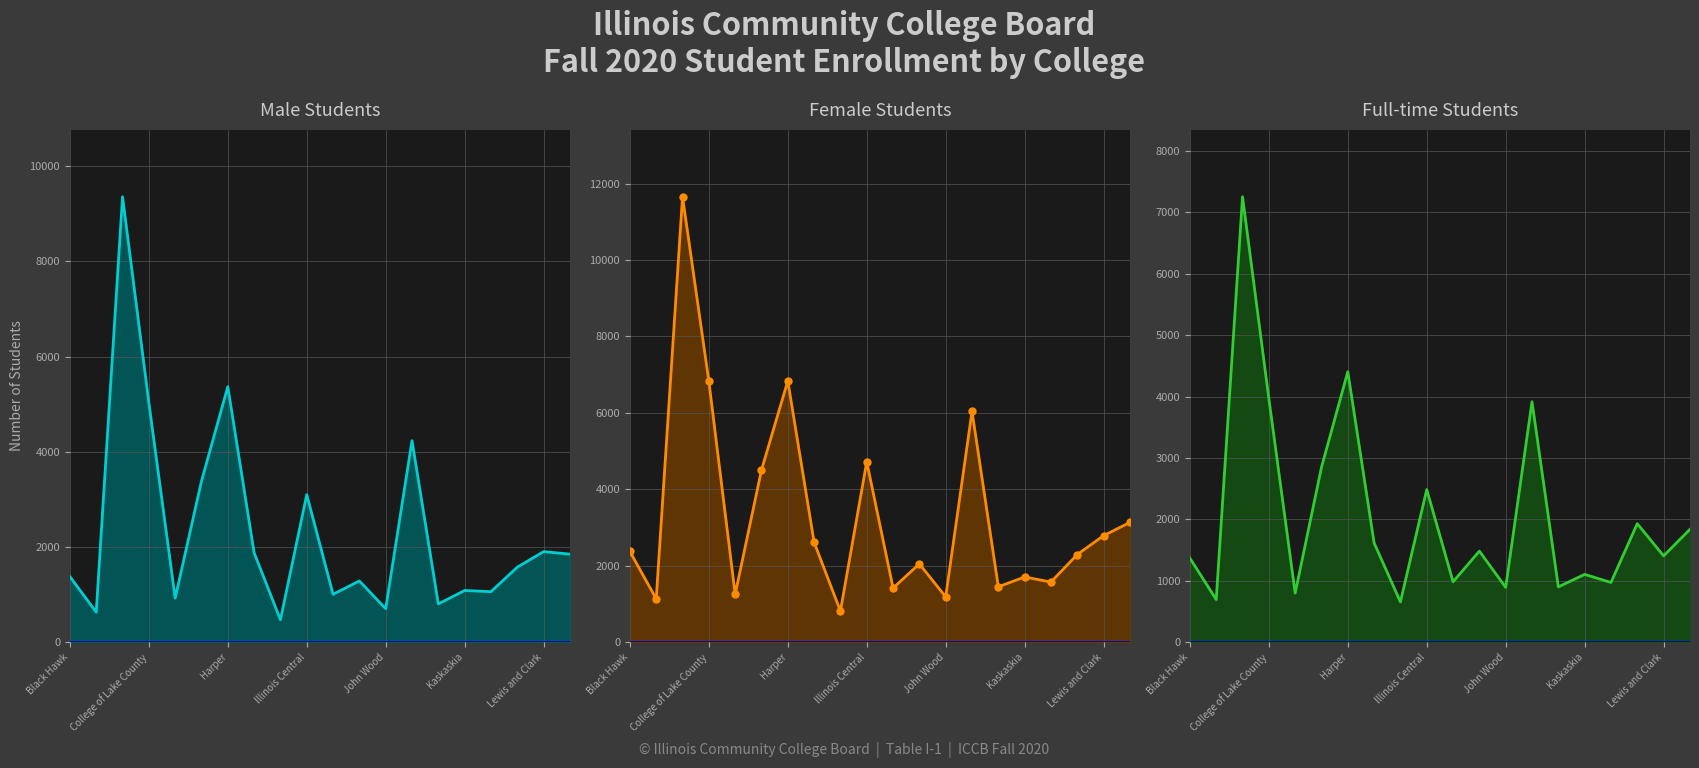

How many lines are shown in the chart?

3